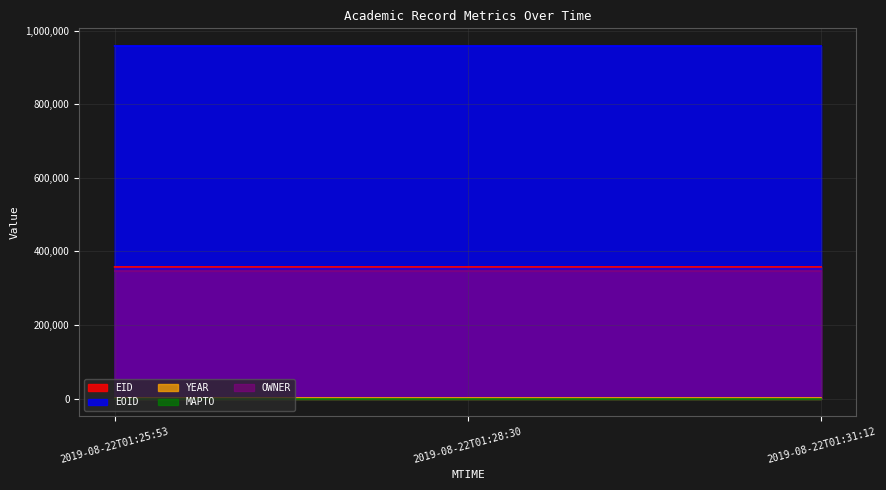

Where is YEAR nearest to the value 2018?

2019-08-22T01:25:53